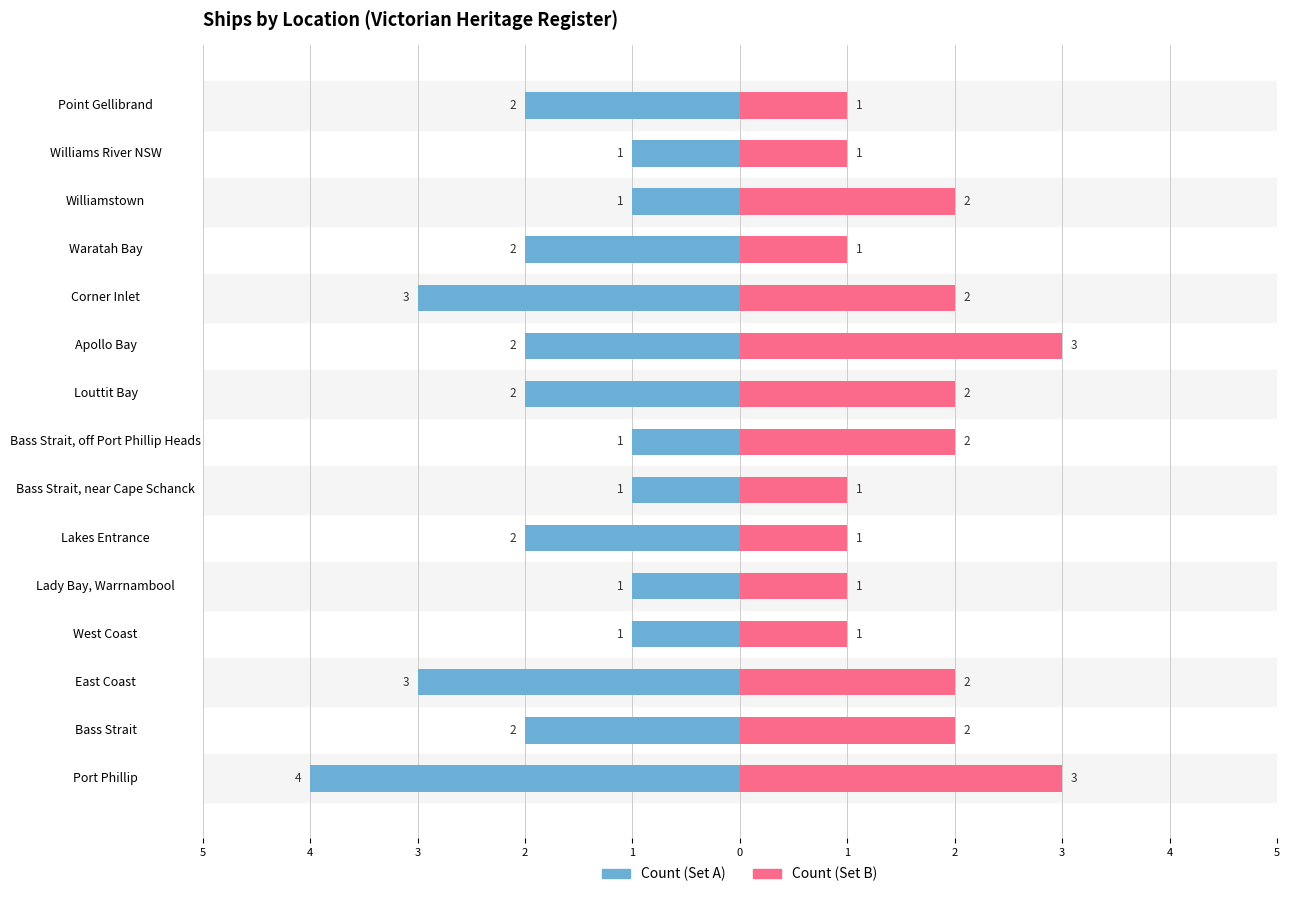

The value of Count (Set B) at Louttit Bay is 2. True or false?

True